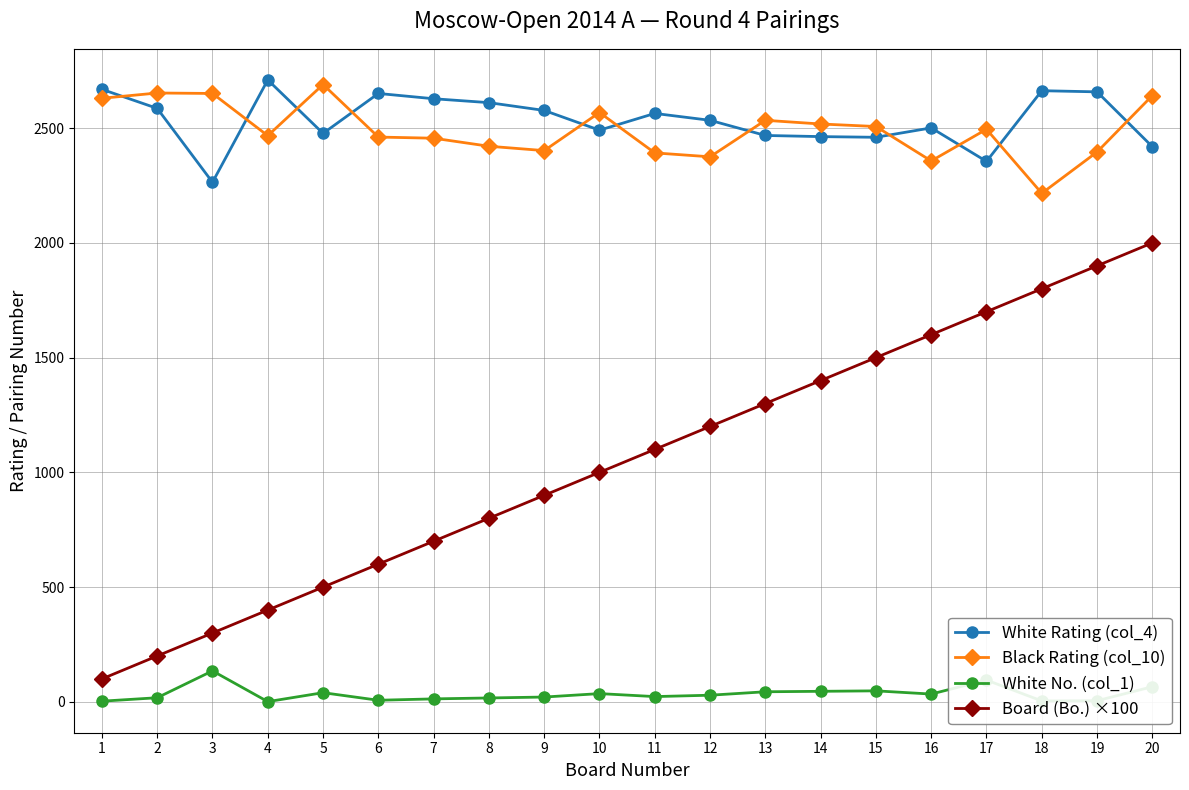

What is the maximum value shown in the chart?

2710